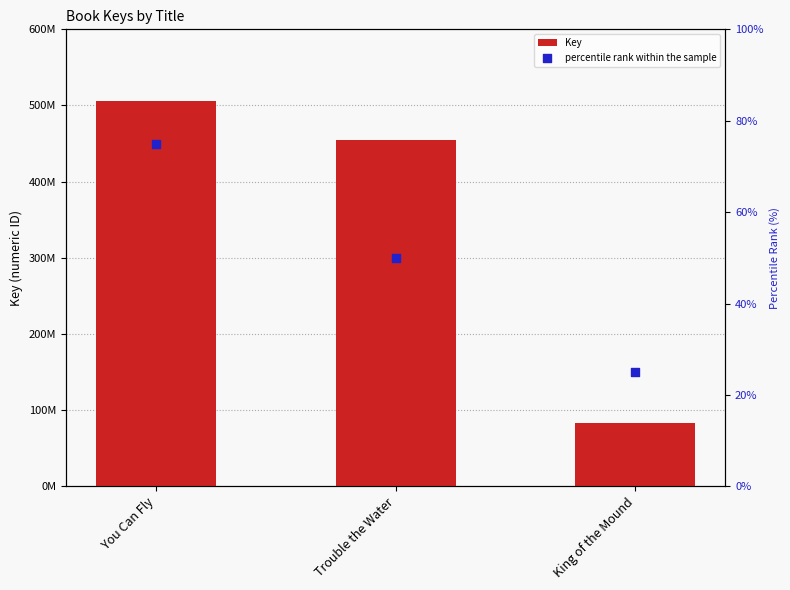

Which series contains the highest Y value?

Key